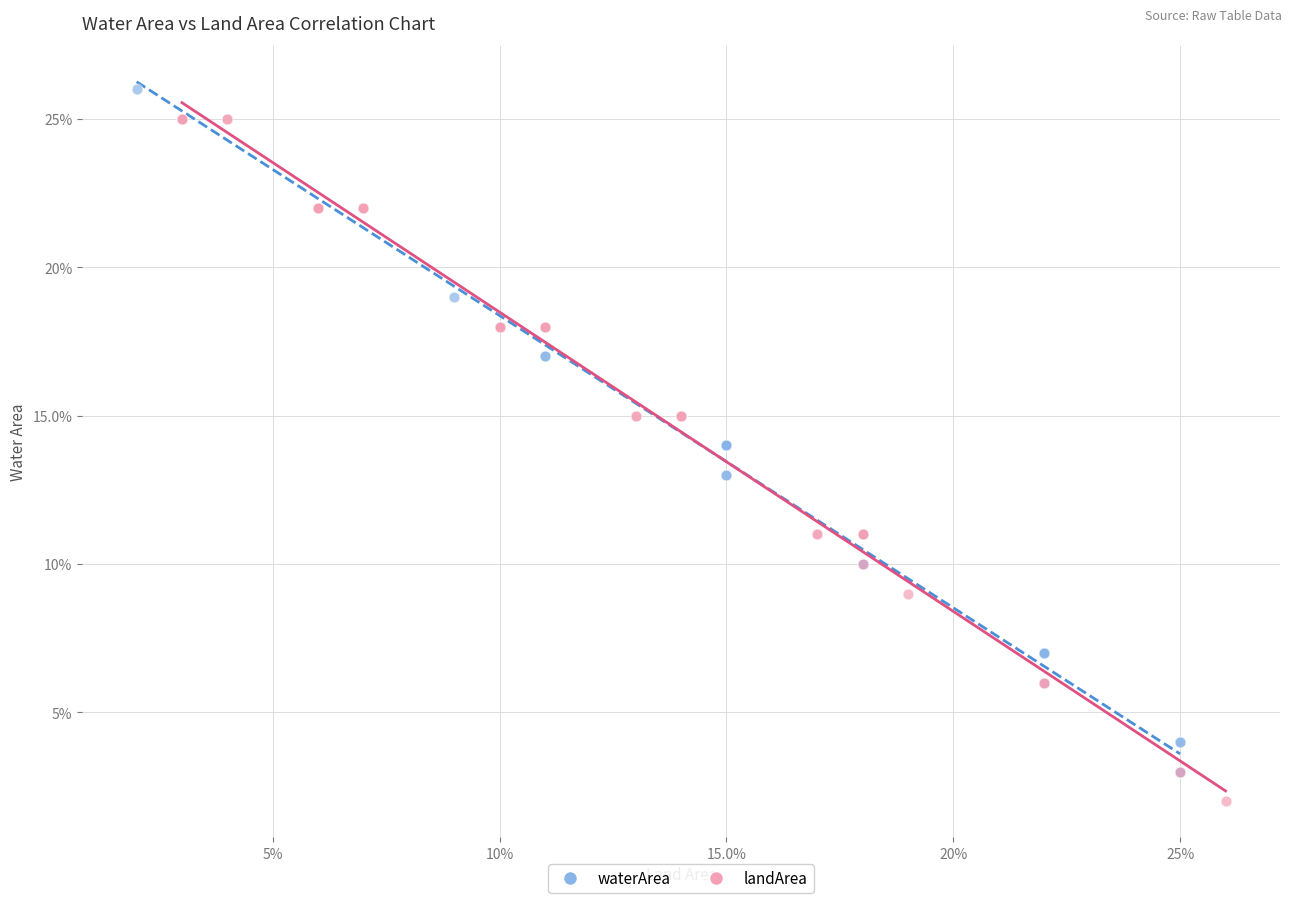

Which series contains the lowest Y value?

landArea